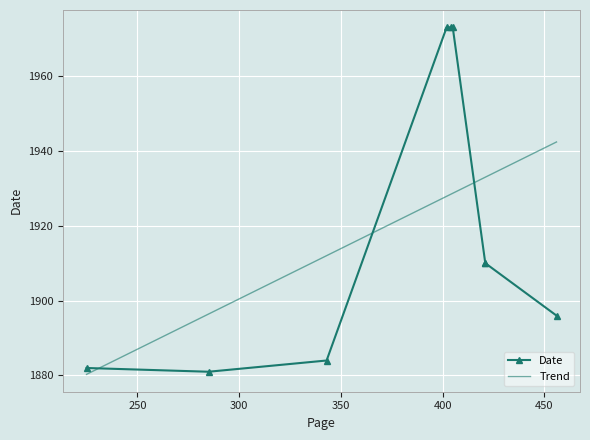

Where is the first local maximum?

405